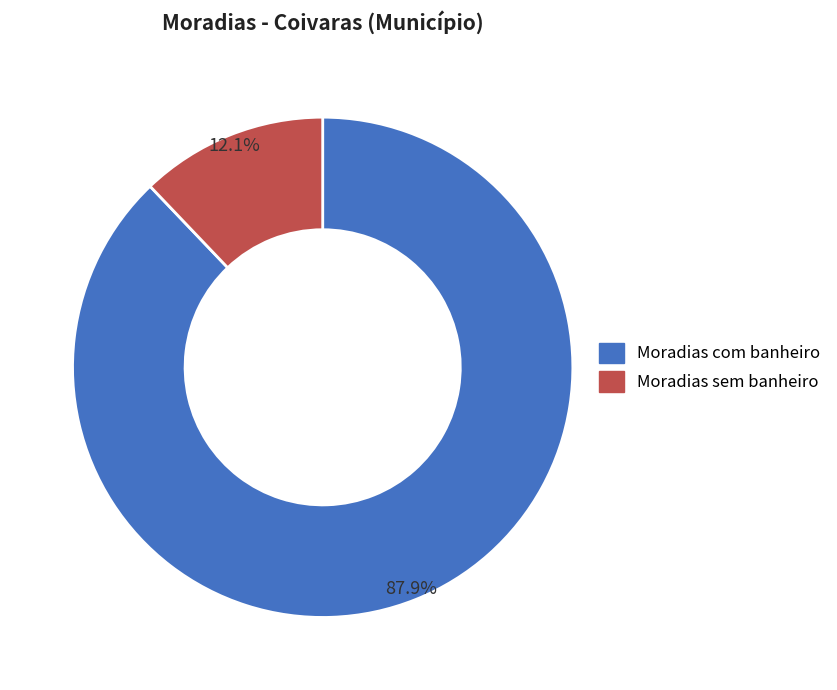

Which has a higher value, Moradias sem banheiro or Moradias com banheiro?

Moradias com banheiro